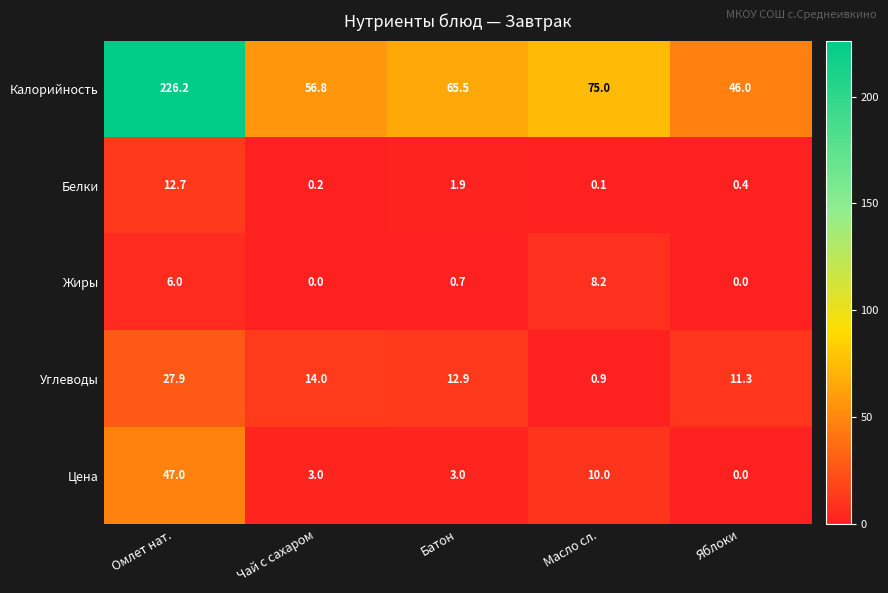

What is the total value across all series at Батон?

84.0